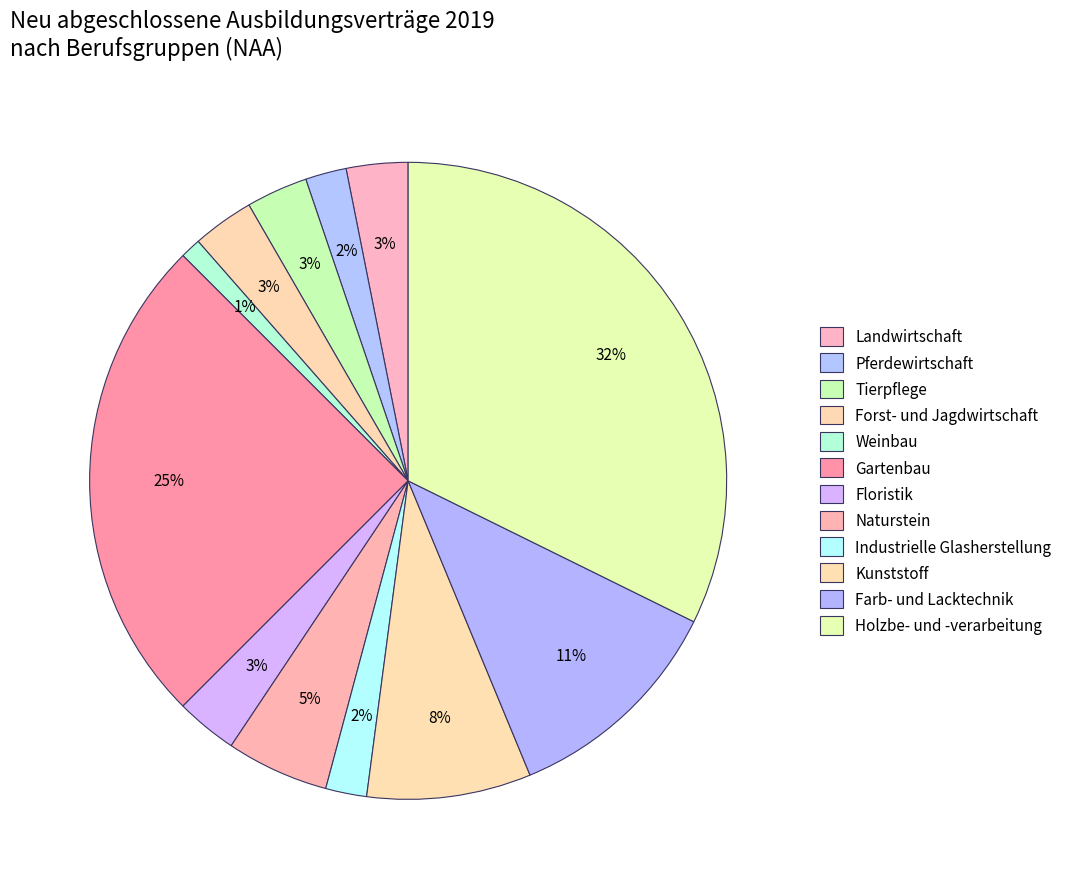

Is the sum of Floristik and Forst- und Jagdwirtschaft greater than half?

No